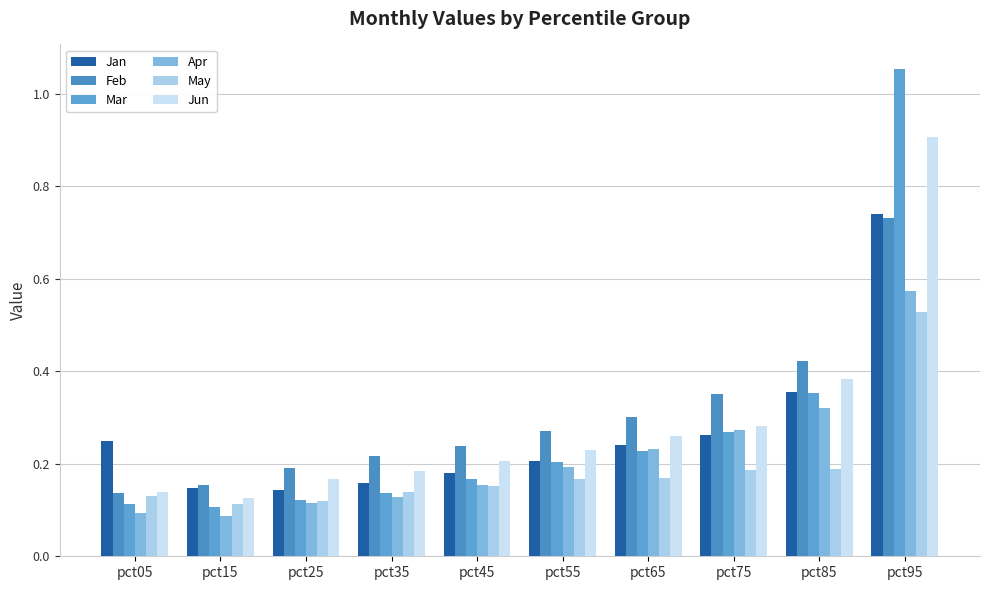

What is the maximum value shown in the chart?

1.1